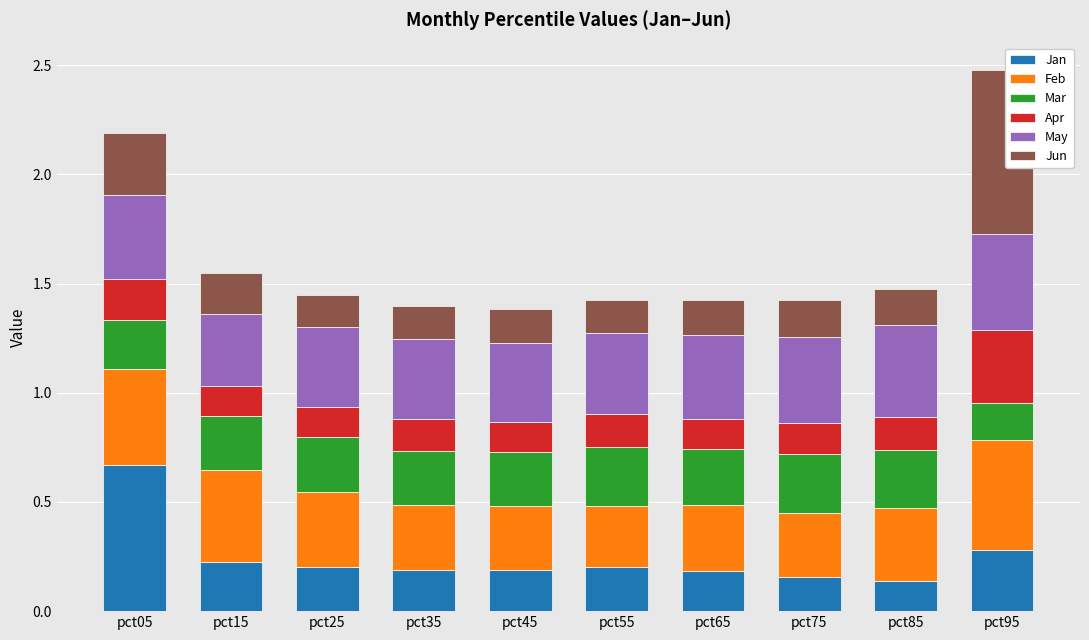

How many Jan values are between 0 and 1?

10